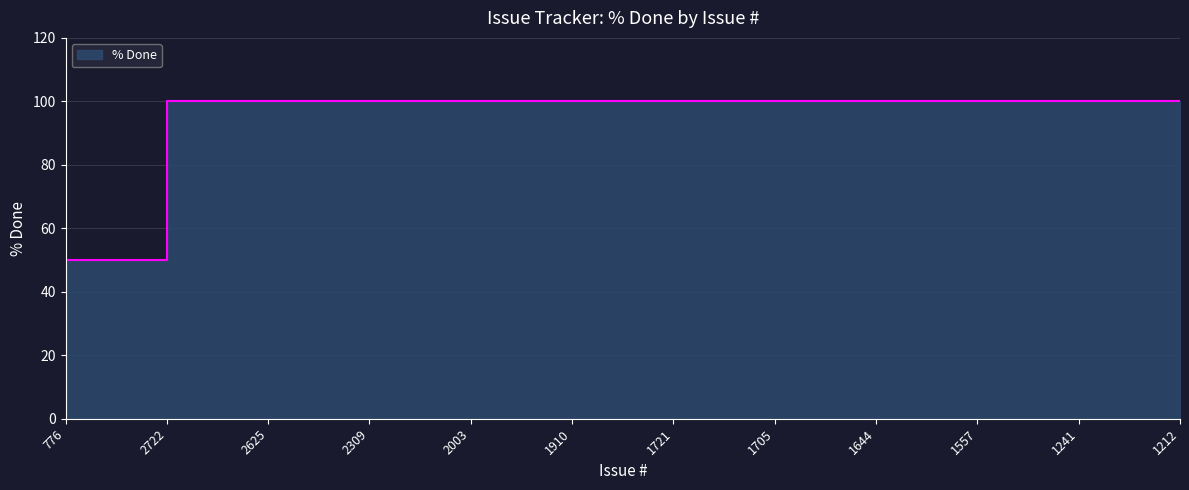

At which label is the value closest to 75?

776